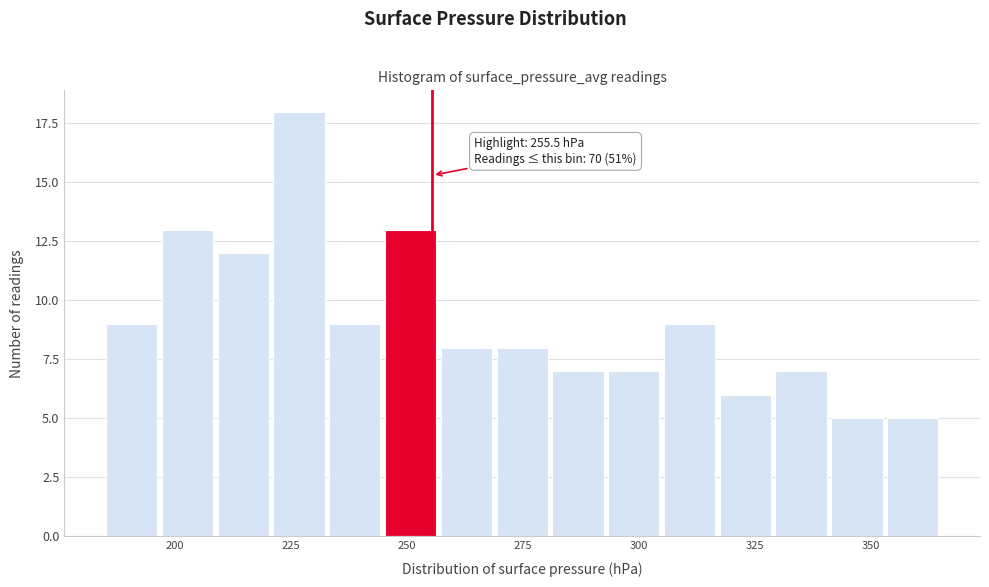

Around what value on the x-axis is the tallest bar? Give the approximate position of its centre, as read against the axis.

225